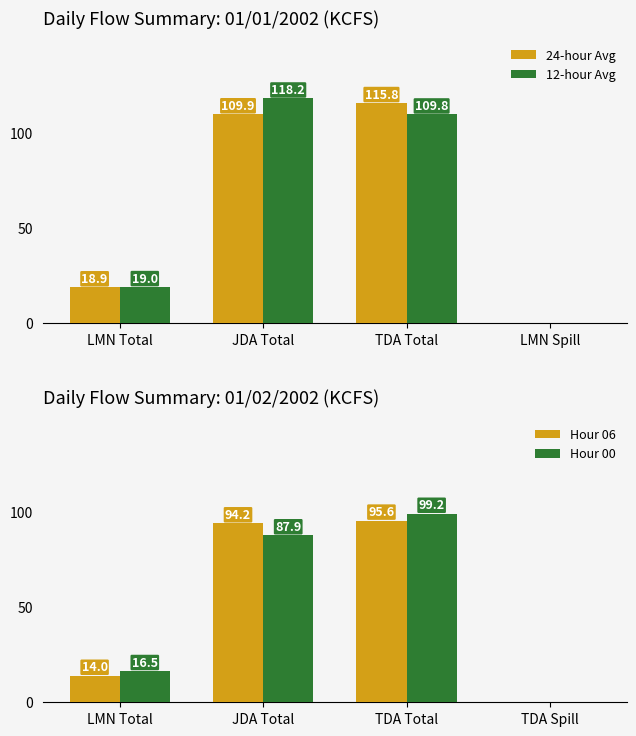

At which label is Hour 06 closest to 47?

LMN Total